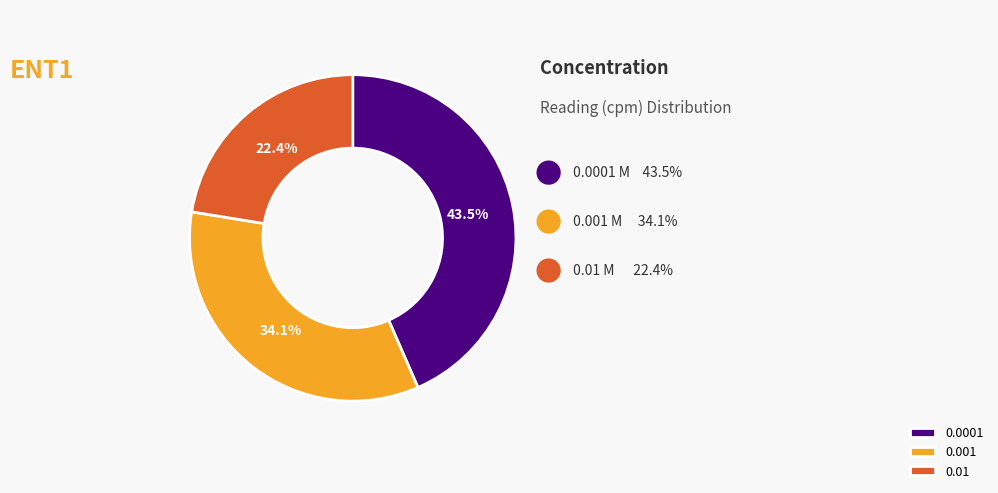

How many slices are in this pie chart?

3